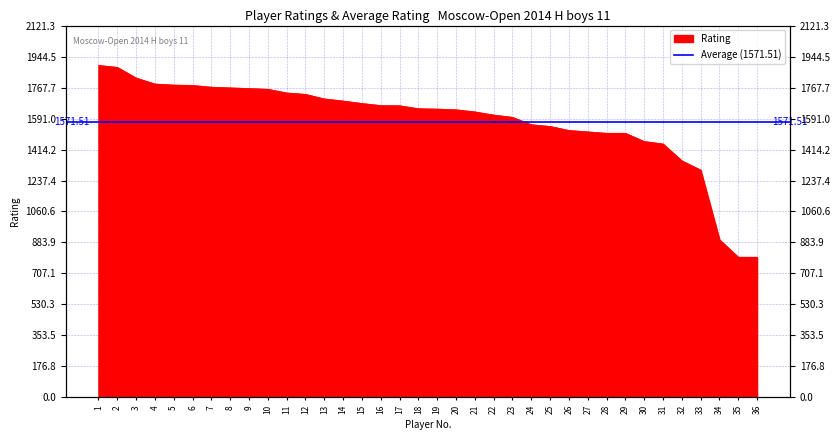

How many categories are shown in the chart?

36